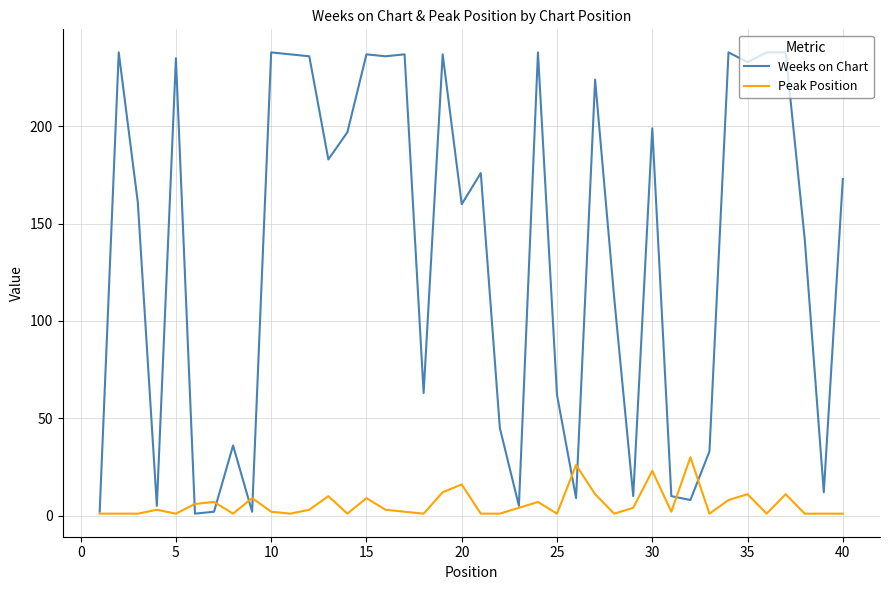

Which series has the largest total across all categories?

Weeks on Chart